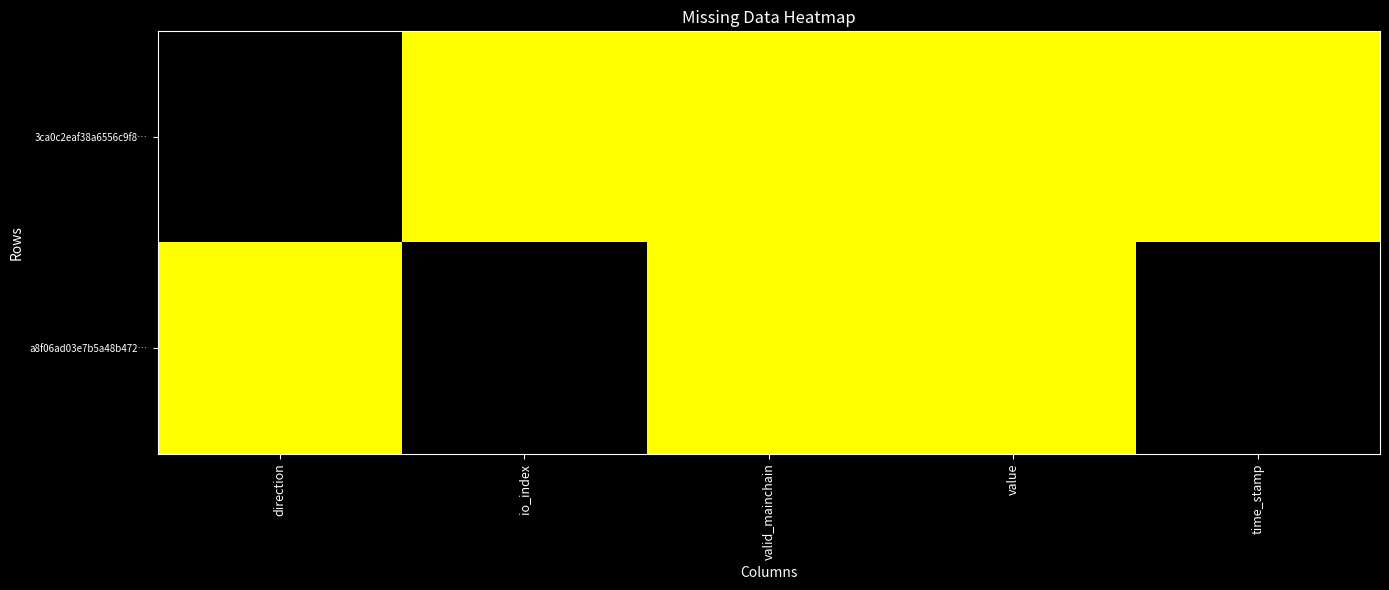

Which series changed the most between io_index and valid_mainchain?

a8f06ad03e7b5a48b472…